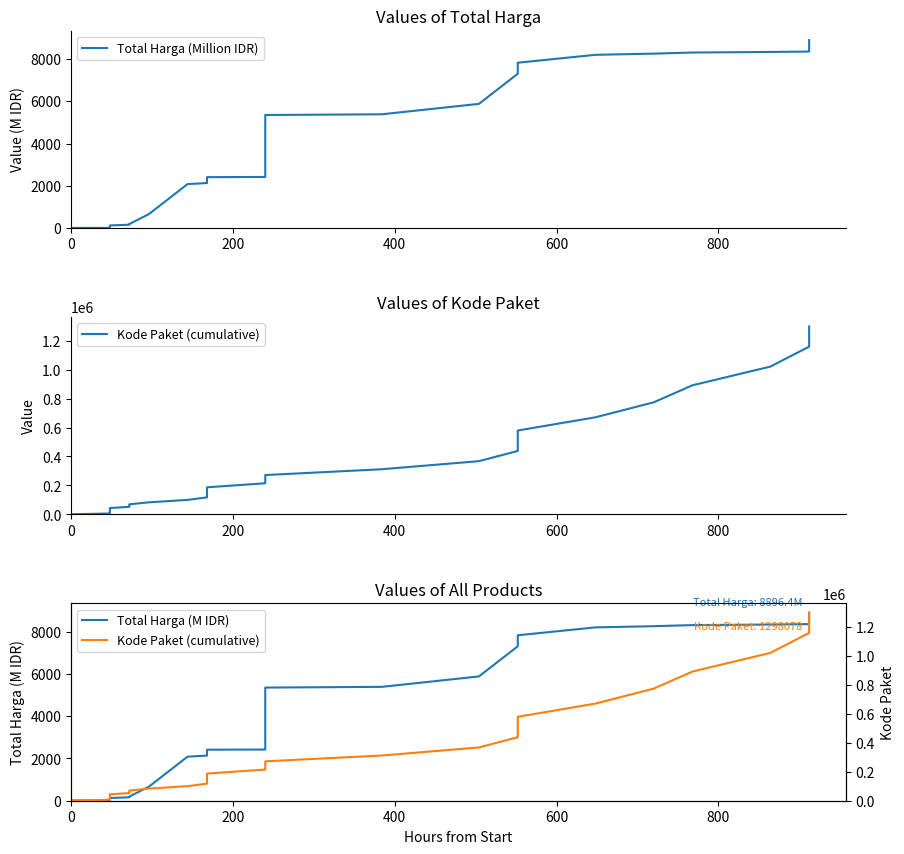

The value of Total Harga (Million IDR) at 22 is 3101.1. True or false?

False